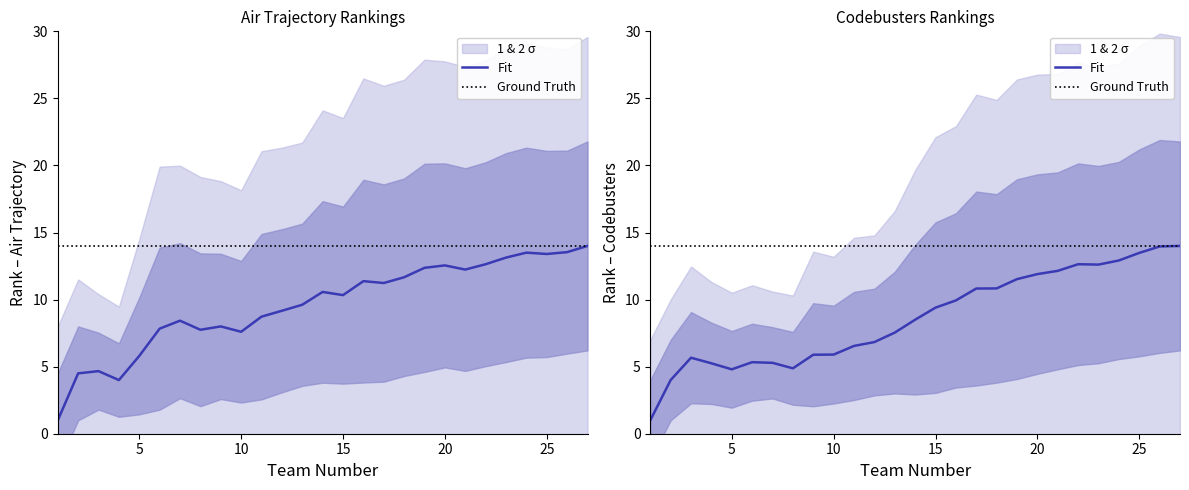

What is the spread (max minus min) of values at 20?

9.2